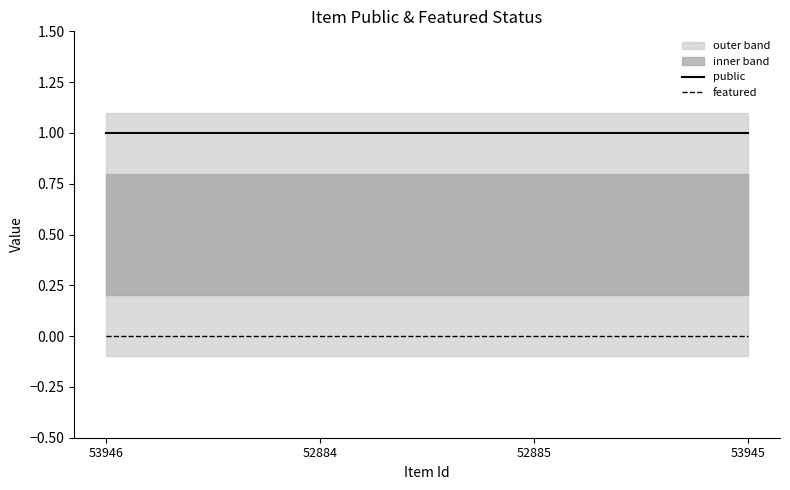

Reading left to right, what are all the values shown in this chart?

public: 1	1	1	1
featured: 0	0	0	0